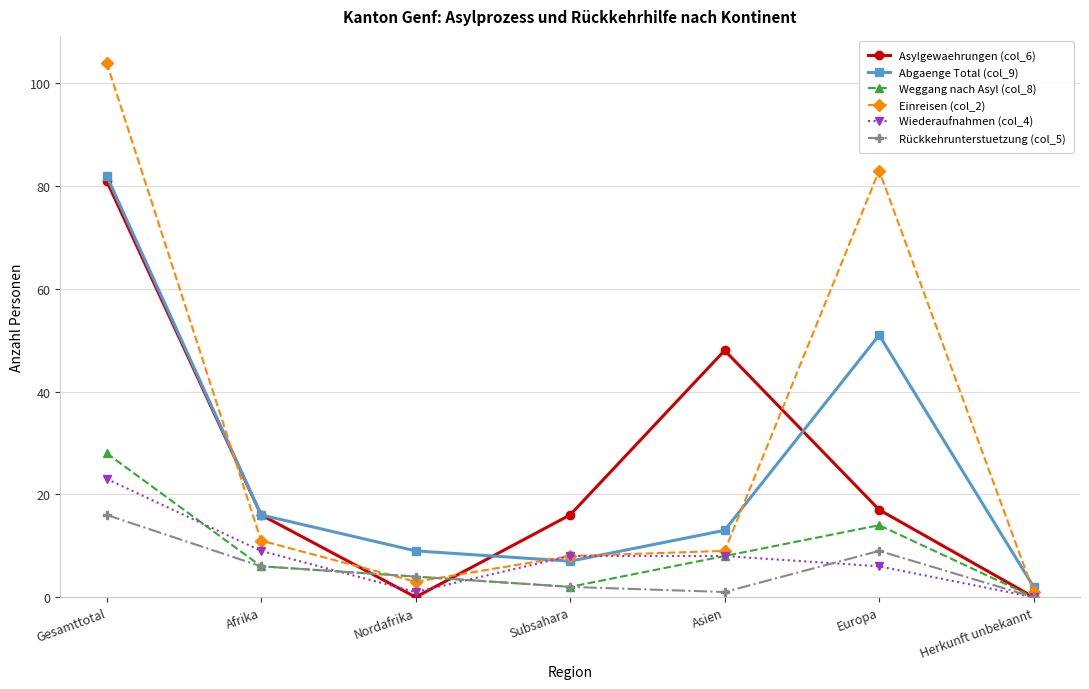

True or false: Abgaenge Total (col_9) and Weggang nach Asyl (col_8) cross at least once.

False